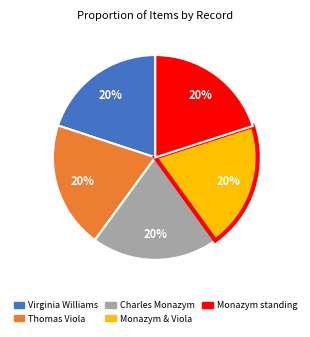

How many slices are in this pie chart?

5